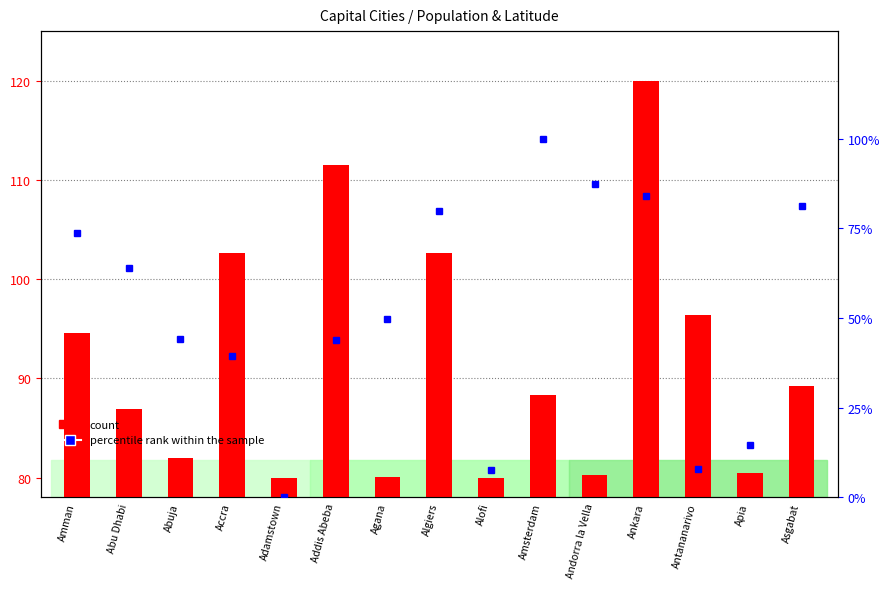

Rank the series by their maximum value, from highest to lowest.

count, percentile rank within the sample